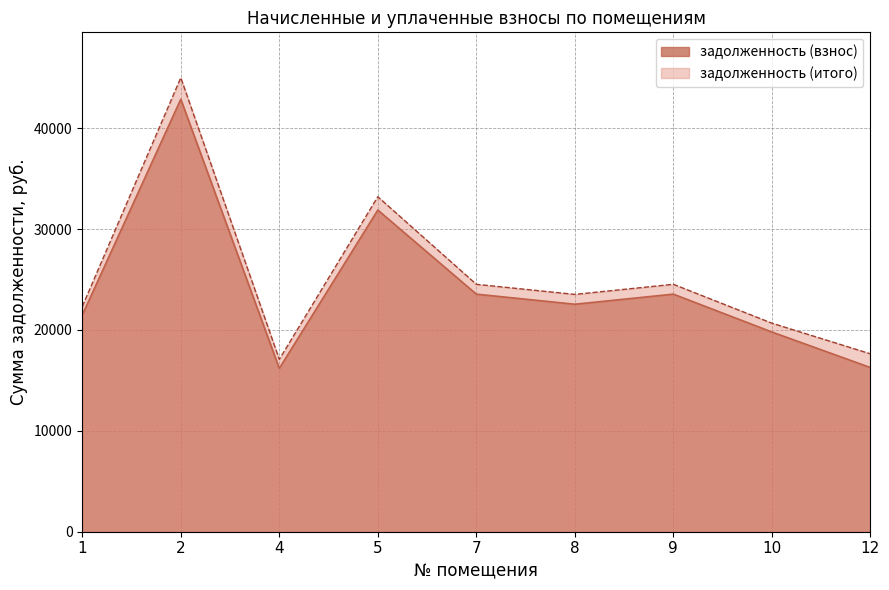

What is the maximum value for задолженность (итого)?

44990.9